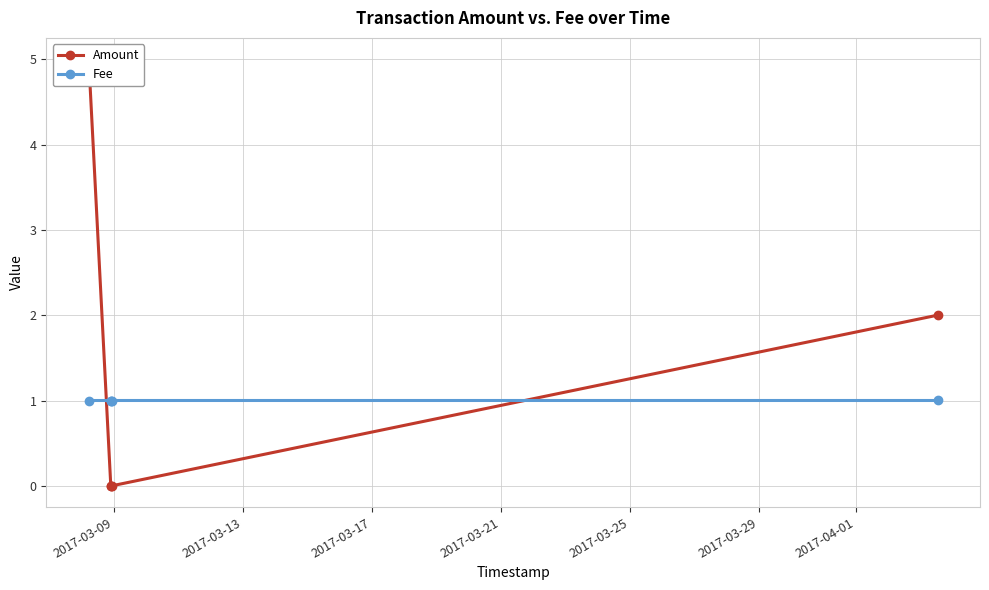

What is the lowest value of the Fee series?

1.0